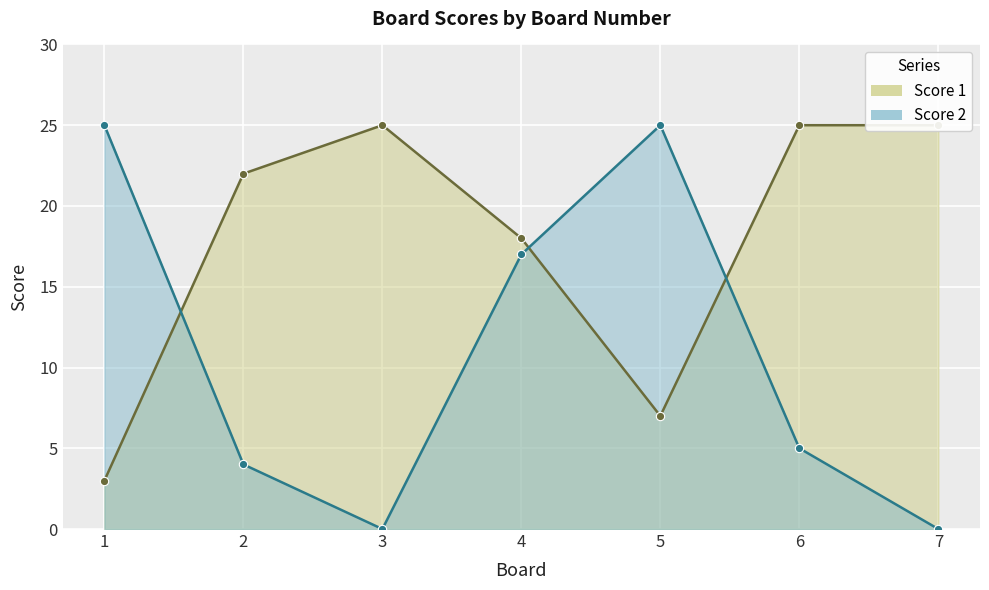

Is it true that Score 2 line equals 5 at 6?

True